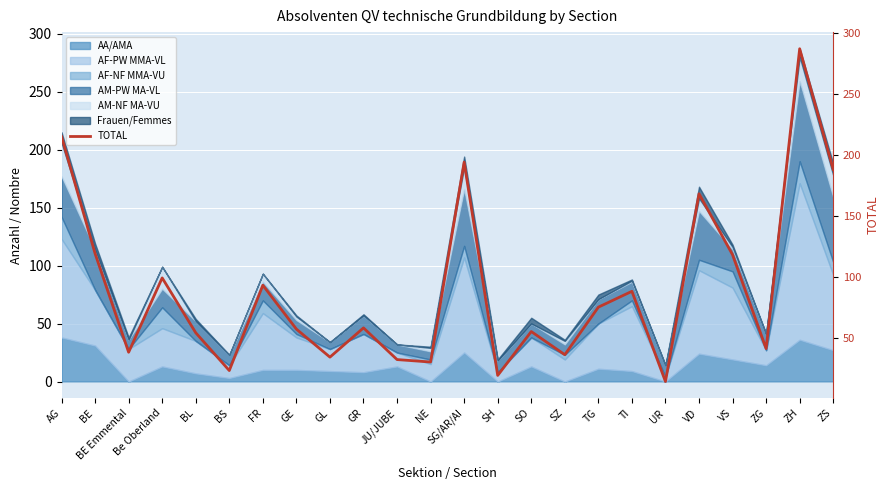

What is the sum of all values?

2135